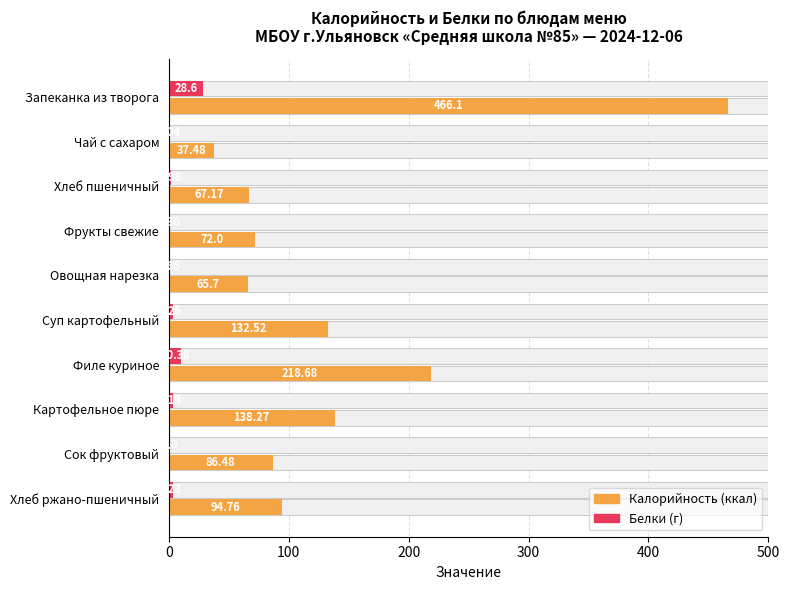

Which series has the largest total across all categories?

Калорийность